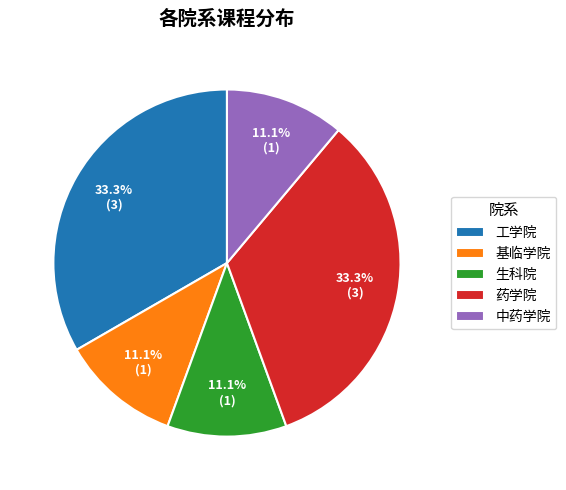

What is the ratio of the value at 中药学院 to the value at 药学院?

0.3